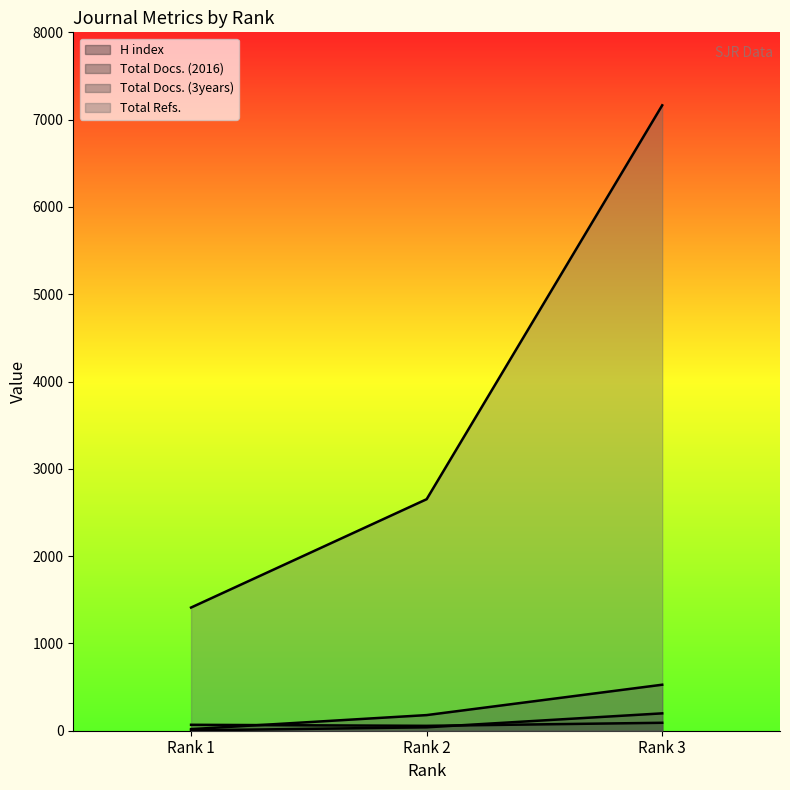

What is the sum of the Total Refs. values at Rank 3 and Rank 1?

8575